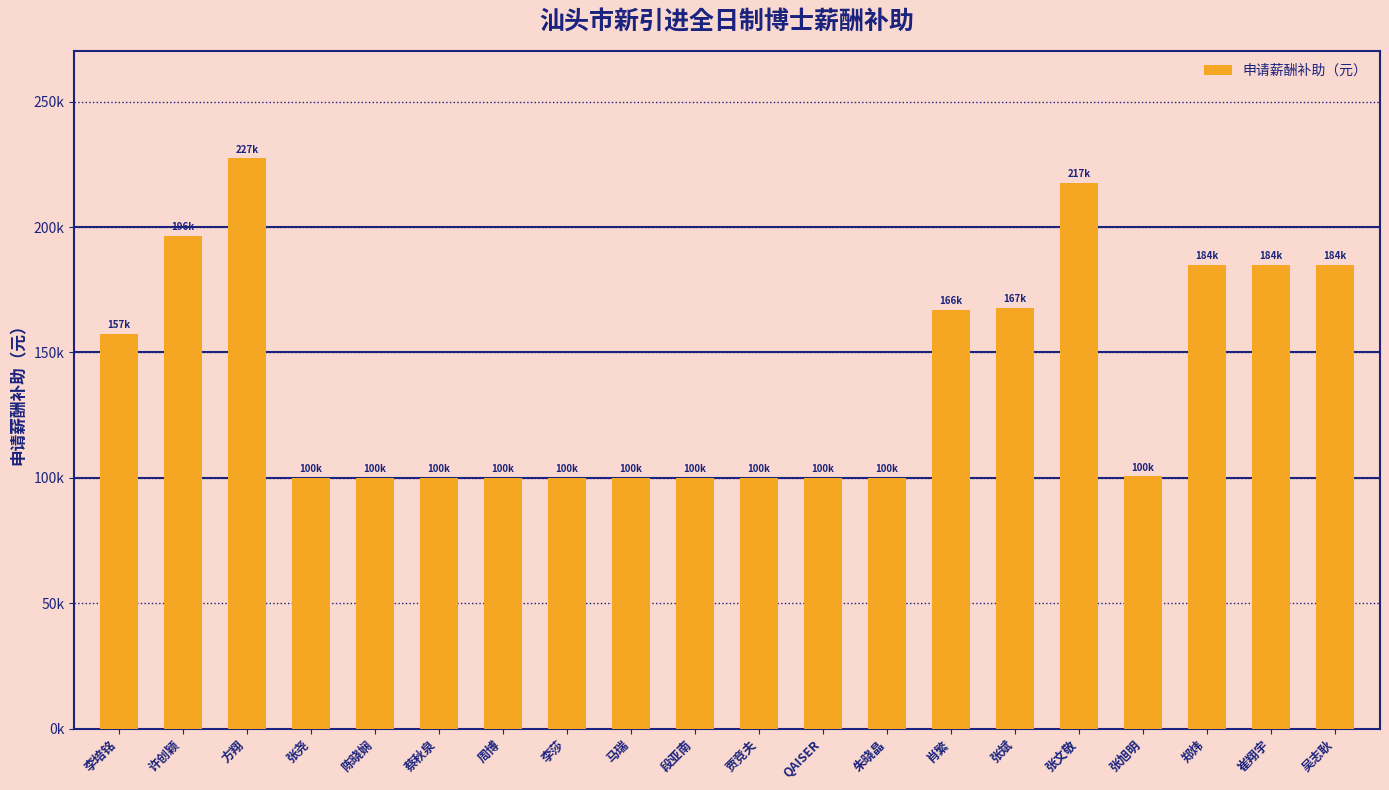

Count the number of values greater than 100600.

9